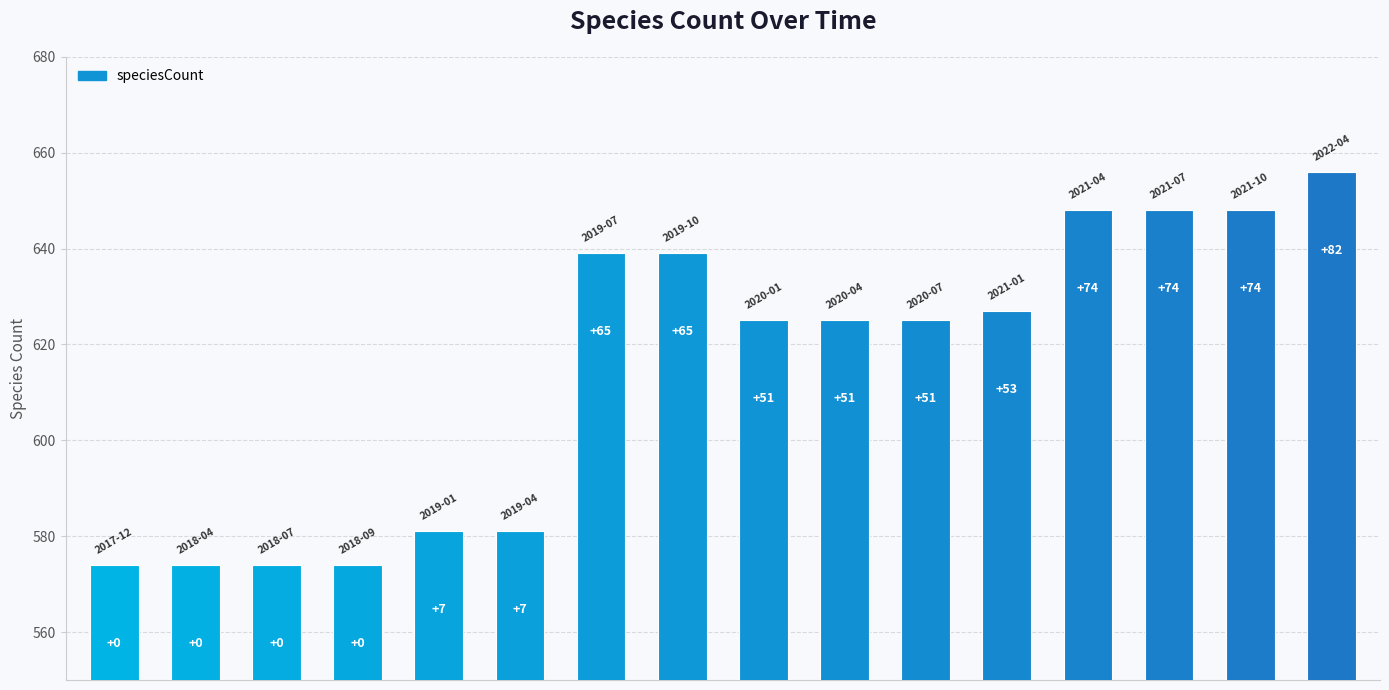

What is the value of the 10th bar from the left?

625